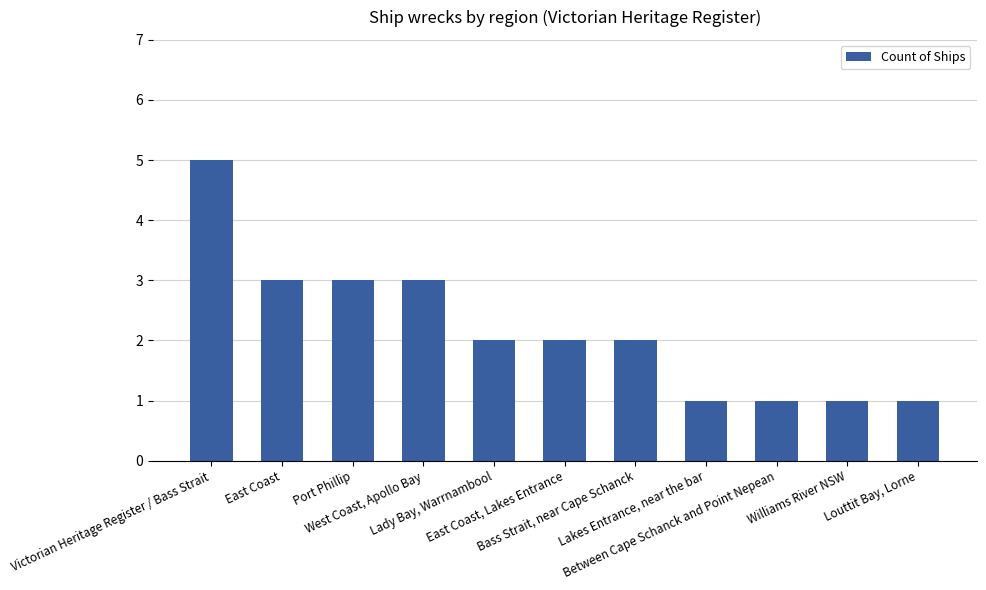

What is the difference between the second highest and minimum values?

2